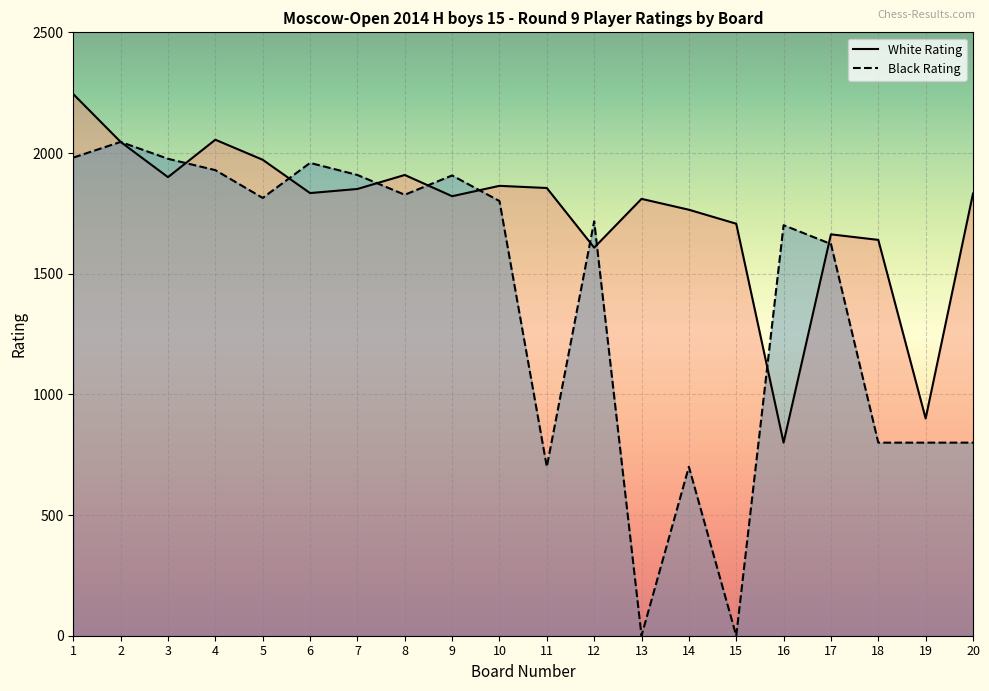

Count the number of categories in the chart.

20